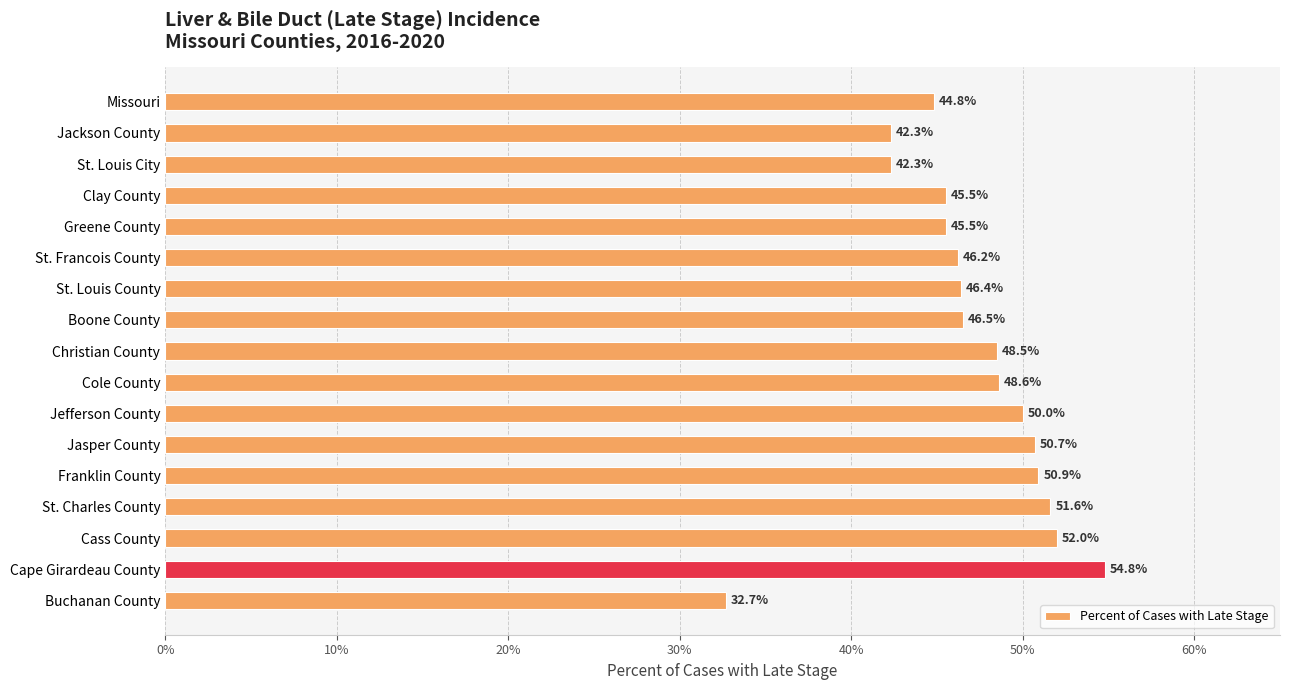

What is the smallest value displayed?

32.7